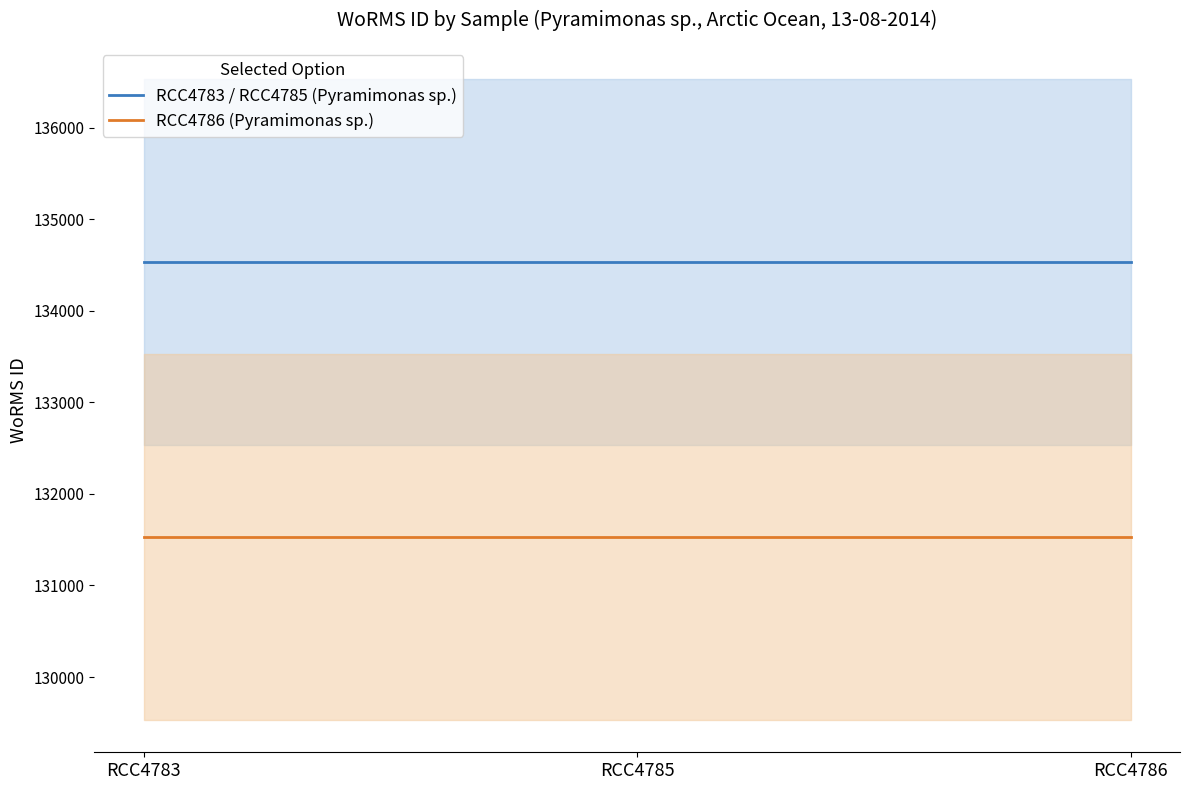

How many series are shown in this chart?

2